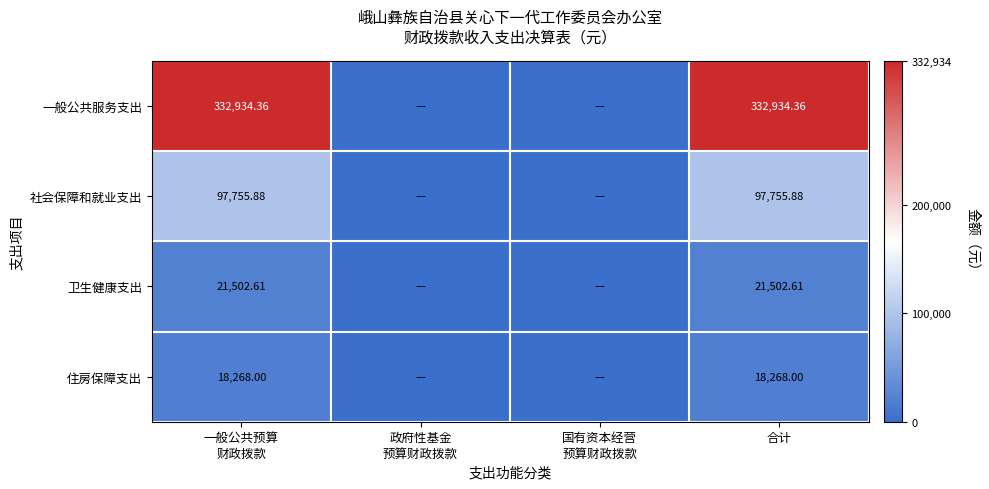

Is it true that 住房保障支出 equals 9194.7 at 政府性基金 预算财政拨款?

False